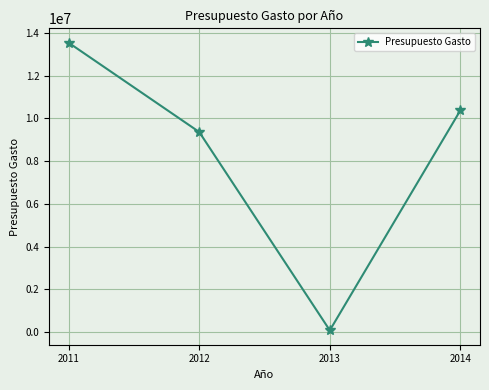

What is the sum of the values at 2012 and 2014?

19750064.0